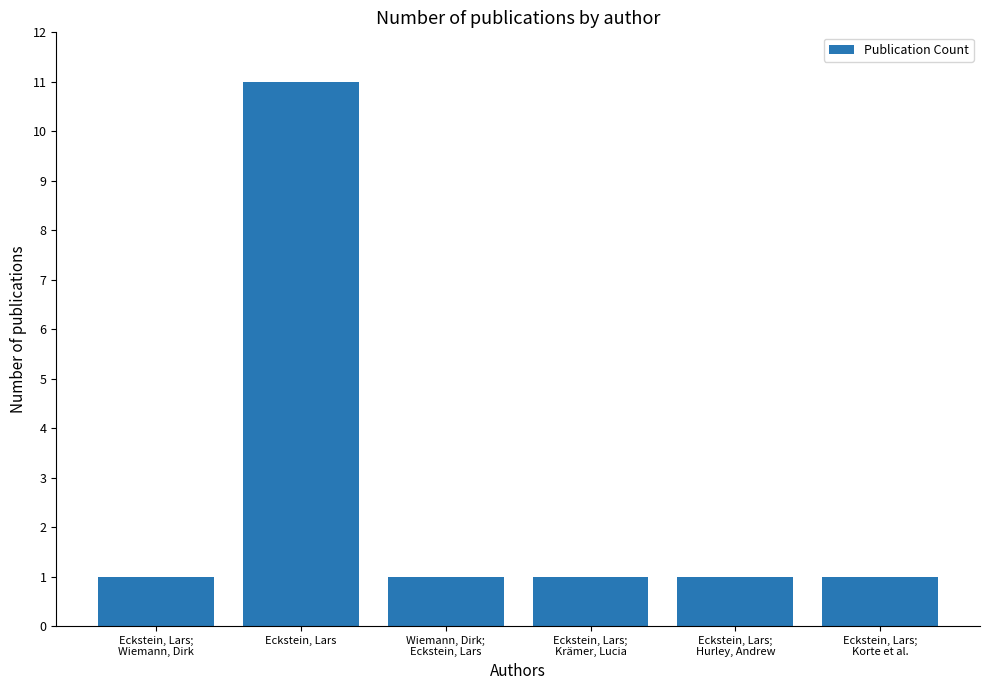

Reading right to left, list all the values displayed in this chart.

1	1	1	1	11	1